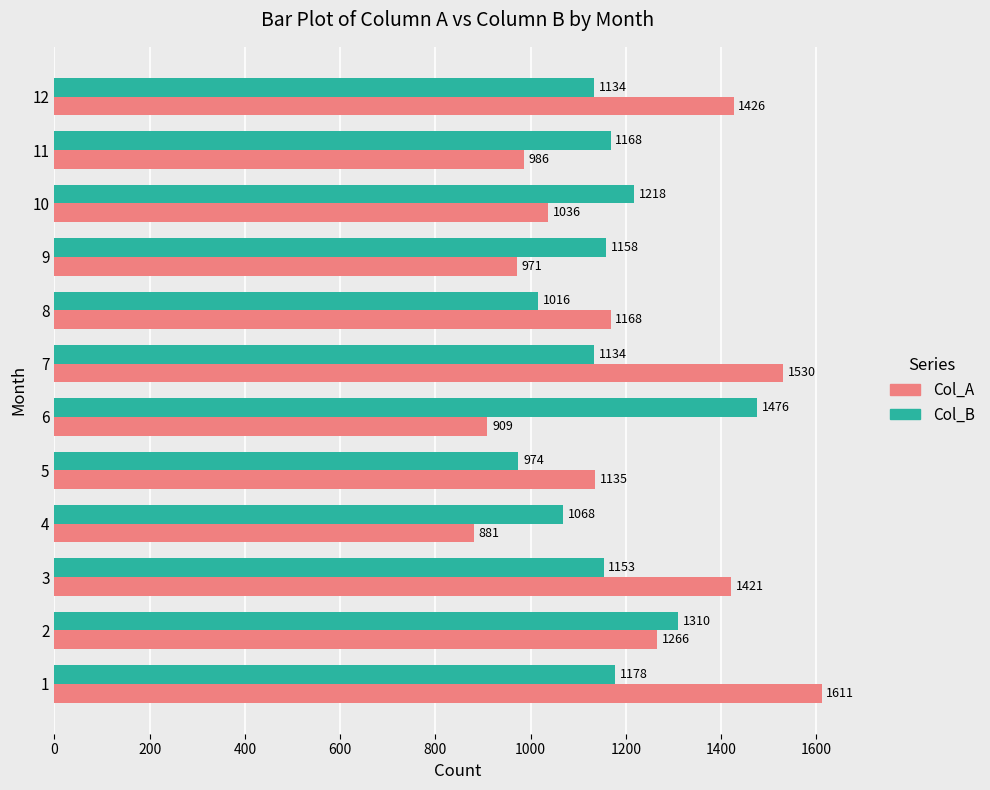

Which category has the lowest value in the Col_A series?

4